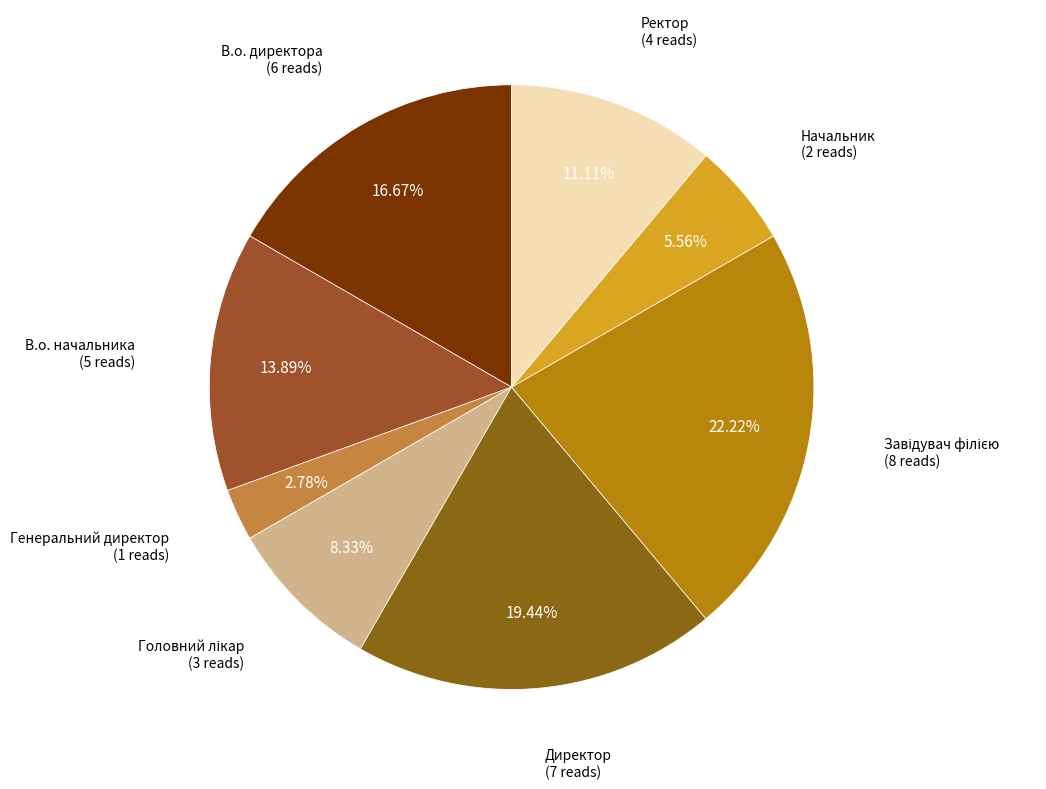

Count the number of slices in the pie.

8